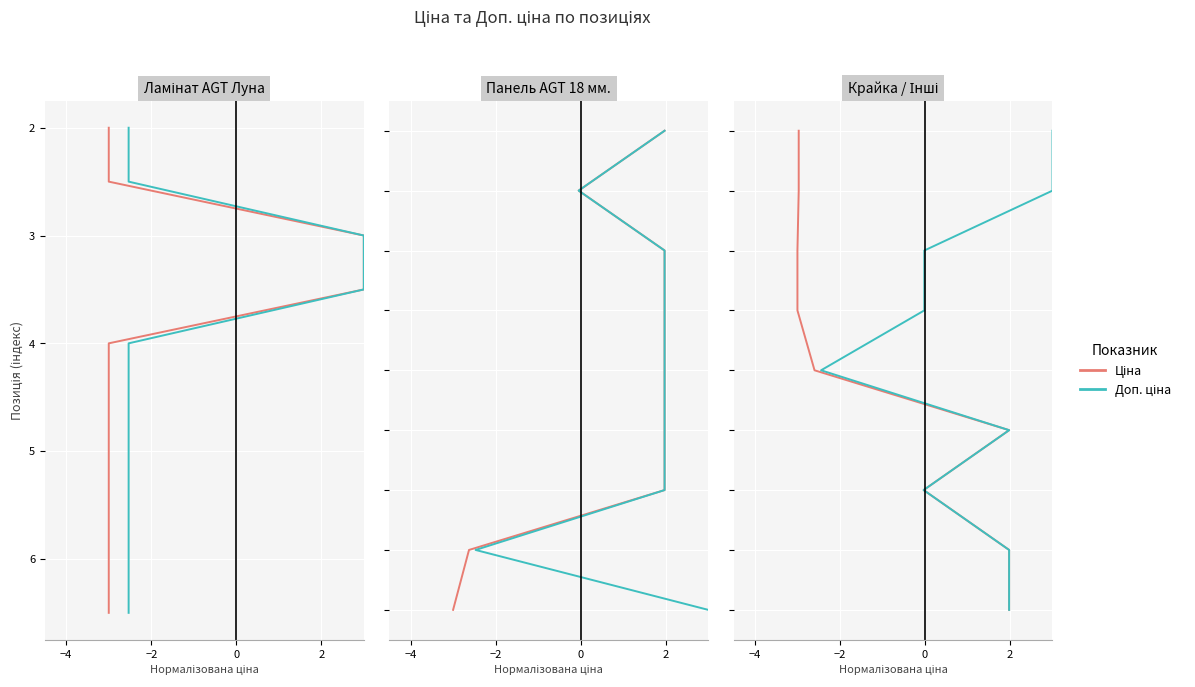

List the series in order of their peak value, highest first.

Ціна, Доп. ціна